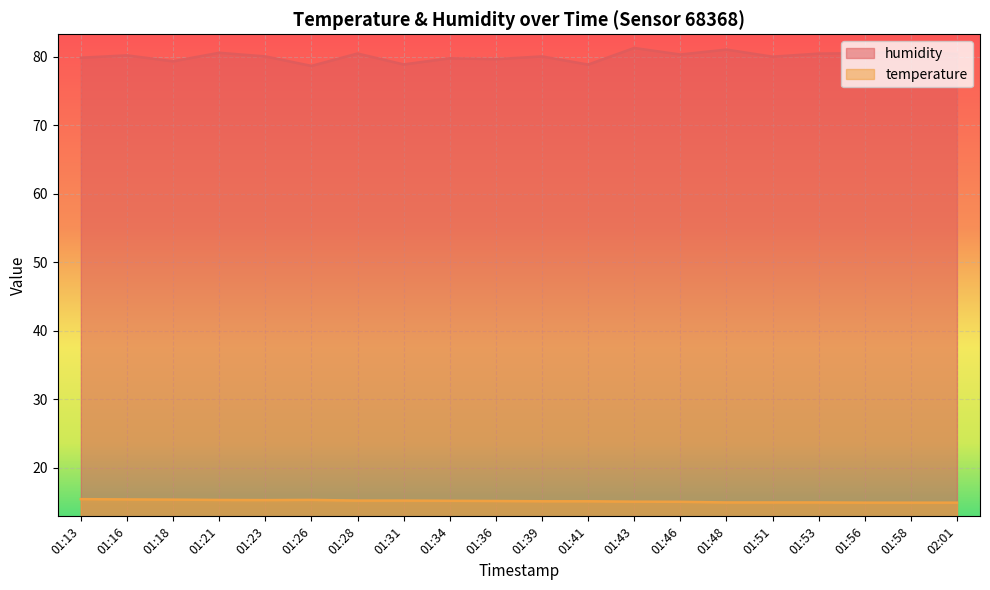

What is the average value of the humidity series?

80.0